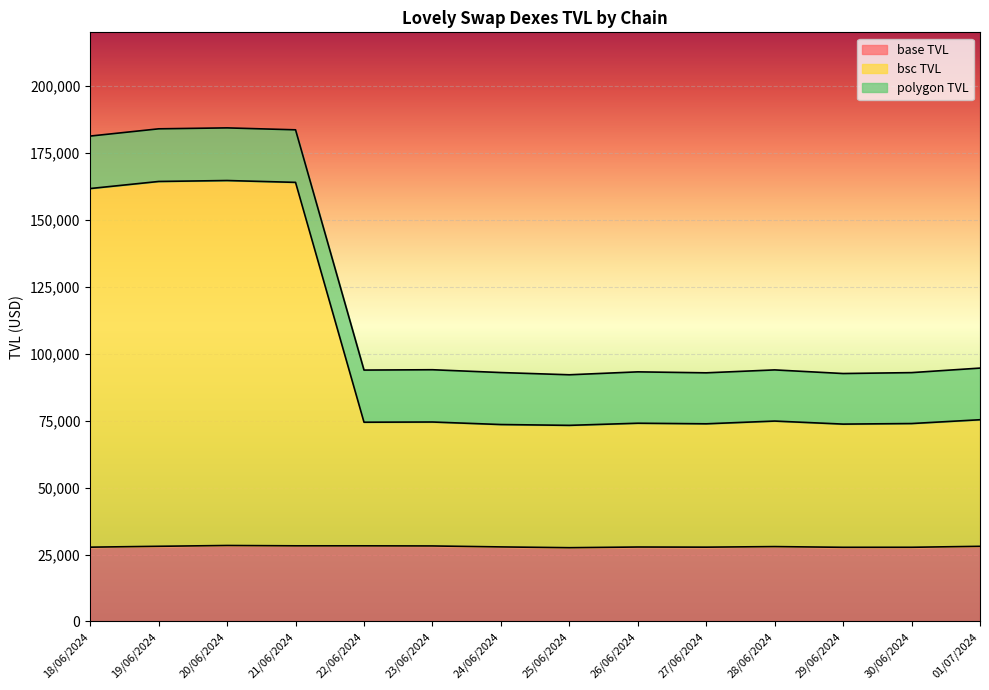

At which category is the sum across all series the highest?

20/06/2024